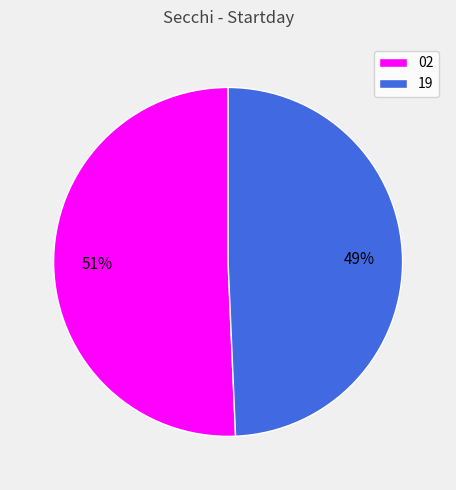

What percentage is the 19 slice, to the nearest percent?

49%